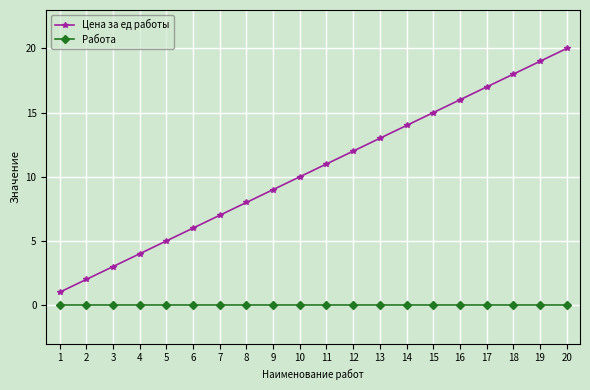

True or false: Цена за ед работы has more than 0 points higher than both neighbors.

False